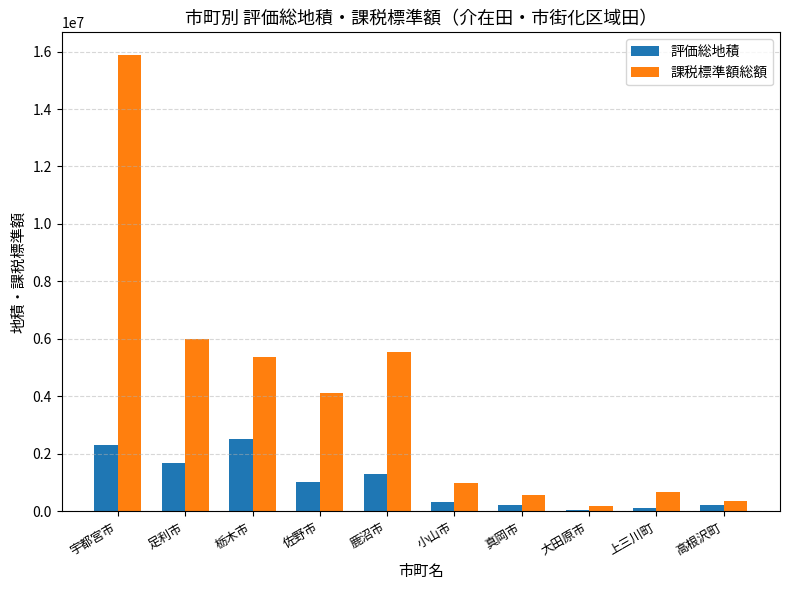

Rank the series by their average value, from highest to lowest.

課税標準額総額, 評価総地積